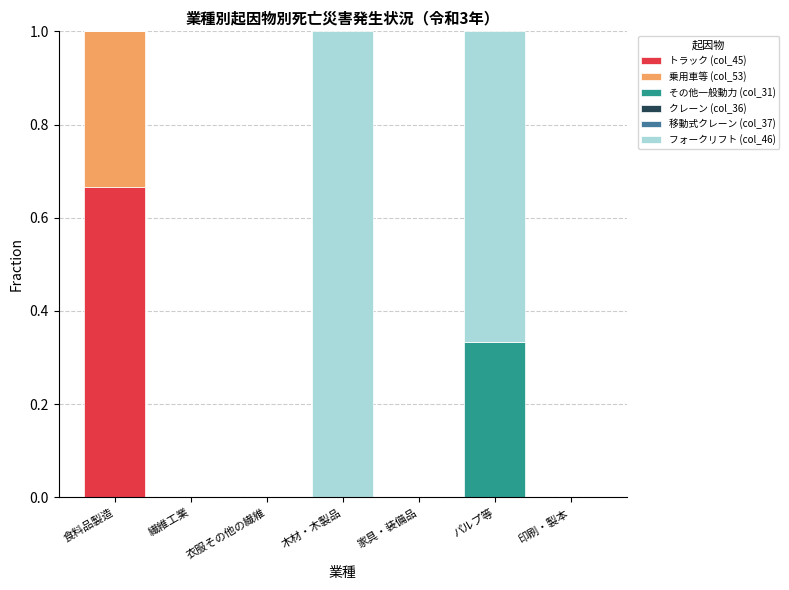

At which label does トラック (col_45) reach its peak?

食料品製造